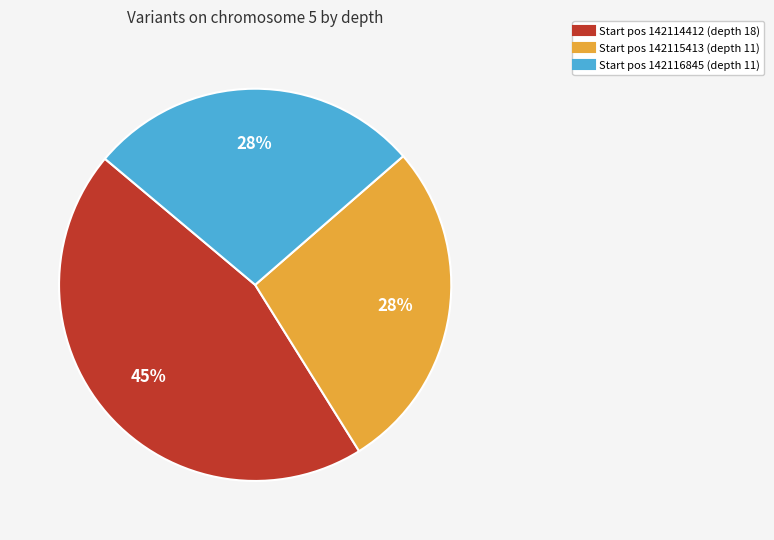

To the nearest percent, what is the average slice percentage?

33%